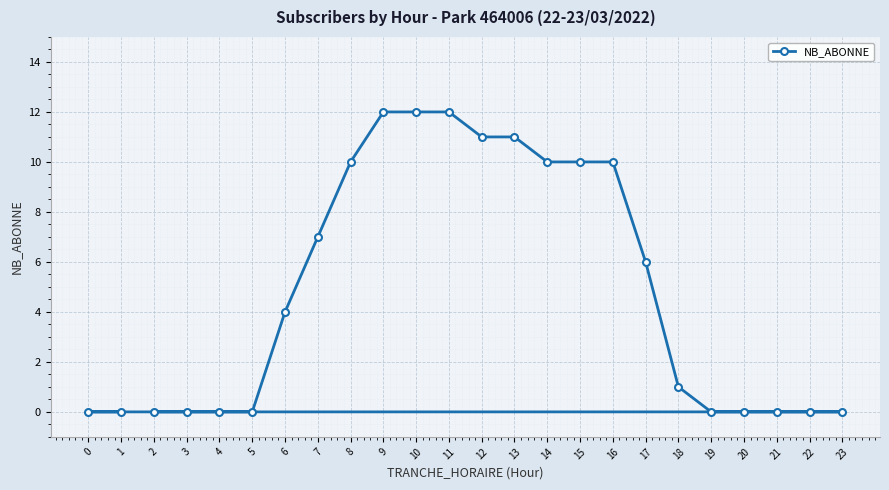

Where does the data first go above 4?

7